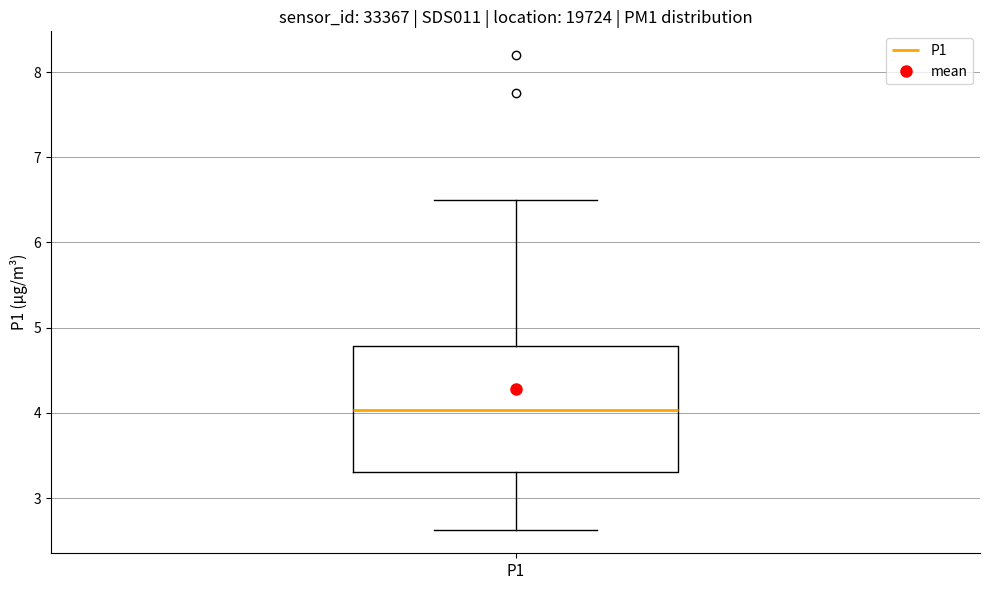

Read this box plot against the y-axis: the position of the median line, the range covered by the box, and the ends of both whiskers. The values are not printed on the chart, so give them approximately, as read against the axis.

median 4.0, box 3.3 to 4.8, whiskers 2.6 to 6.5